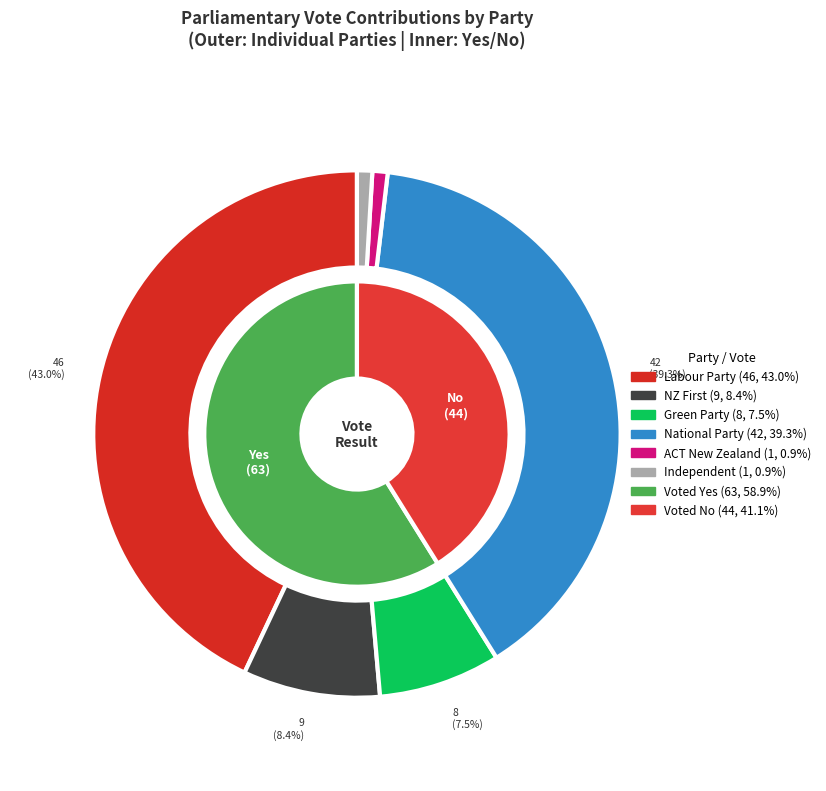

True or false: Labour Party accounts for 43% of the total.

True